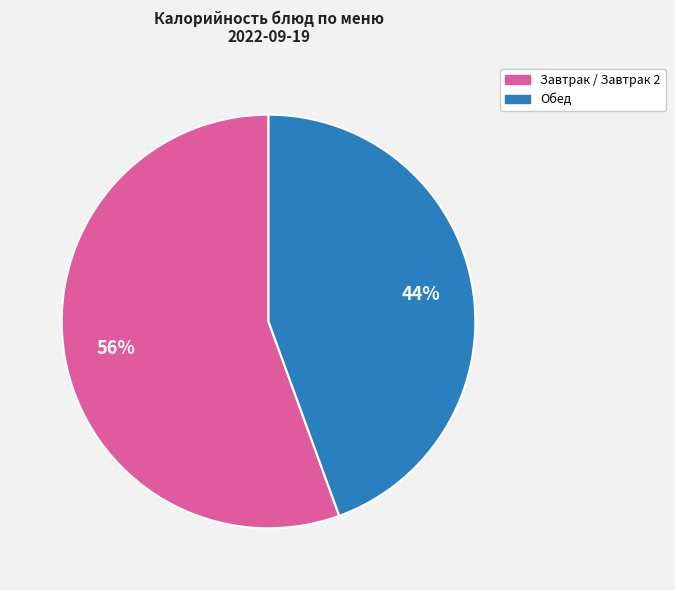

To the nearest percent, what is the average slice percentage?

50%